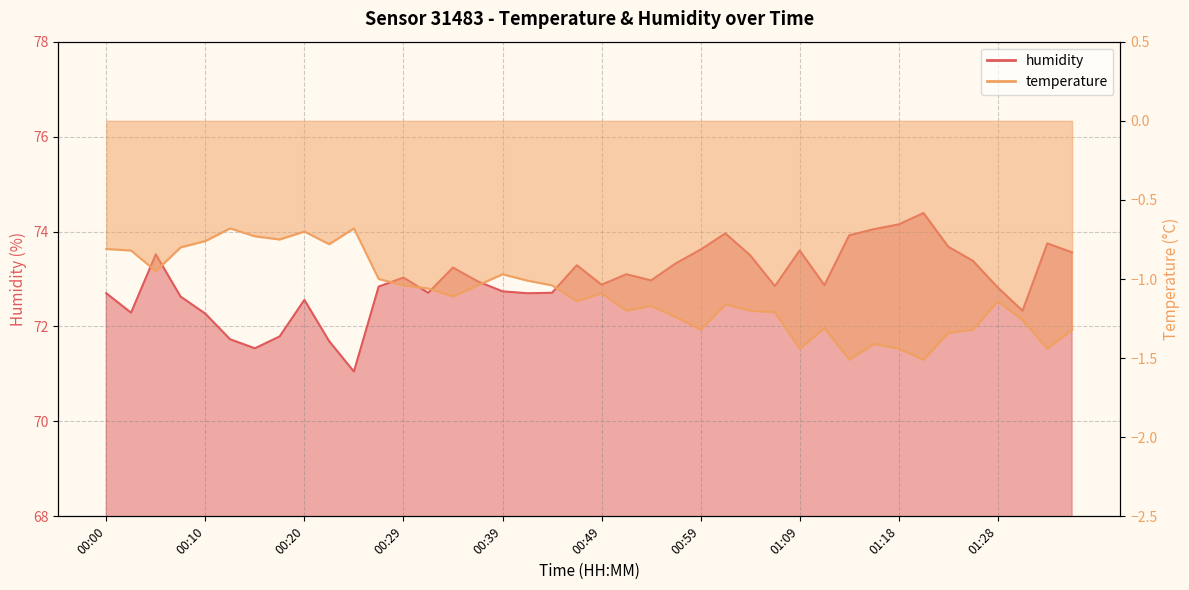

What is the spread (max minus min) of values at 00:29?

74.1